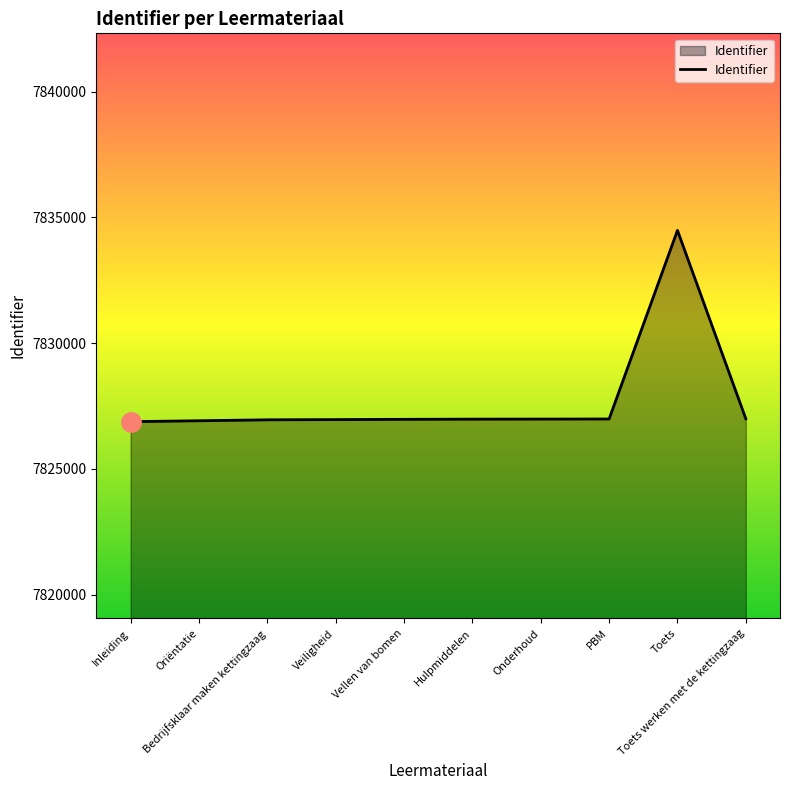

What is the maximum value shown in the chart?

7834486